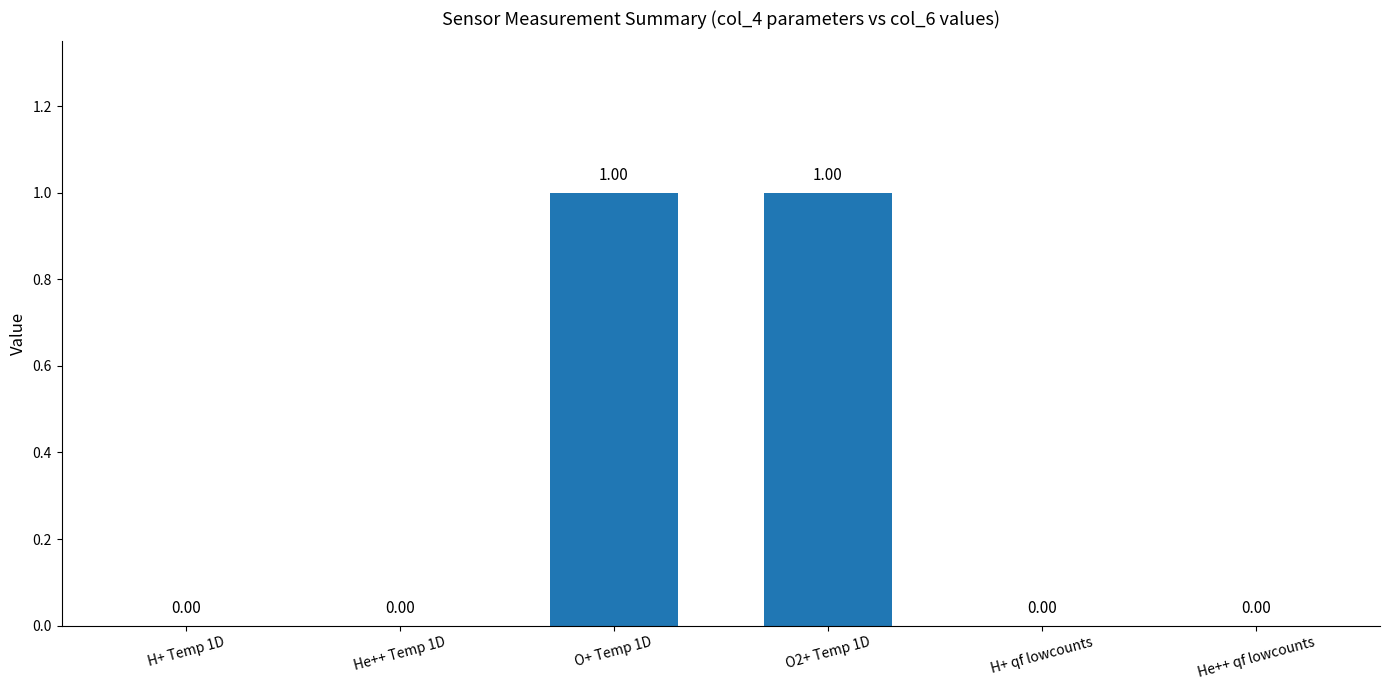

Reading left to right, what are all the values shown in this chart?

0	0	1	1	0	0